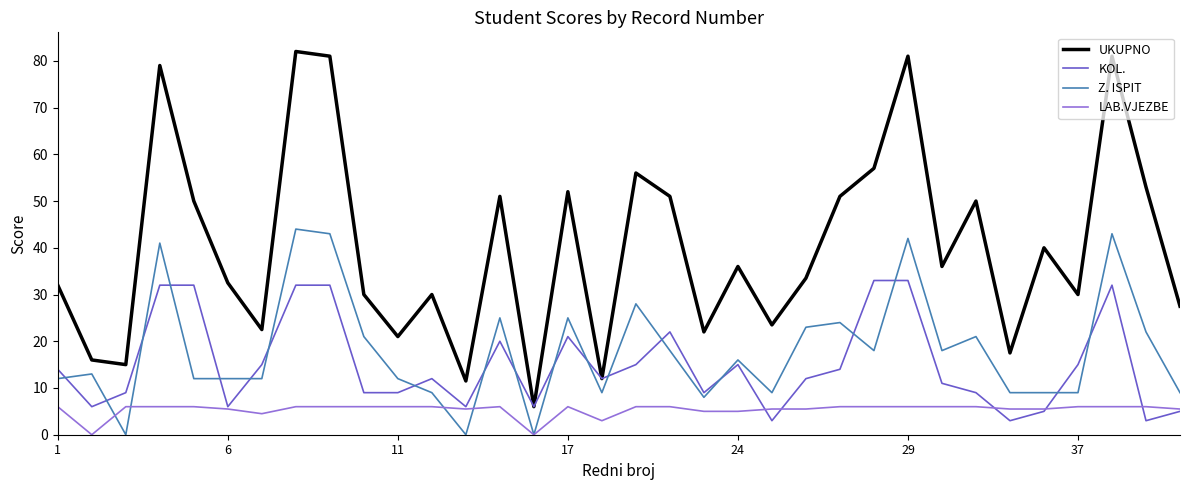

What is the highest value of the UKUPNO series?

82.0